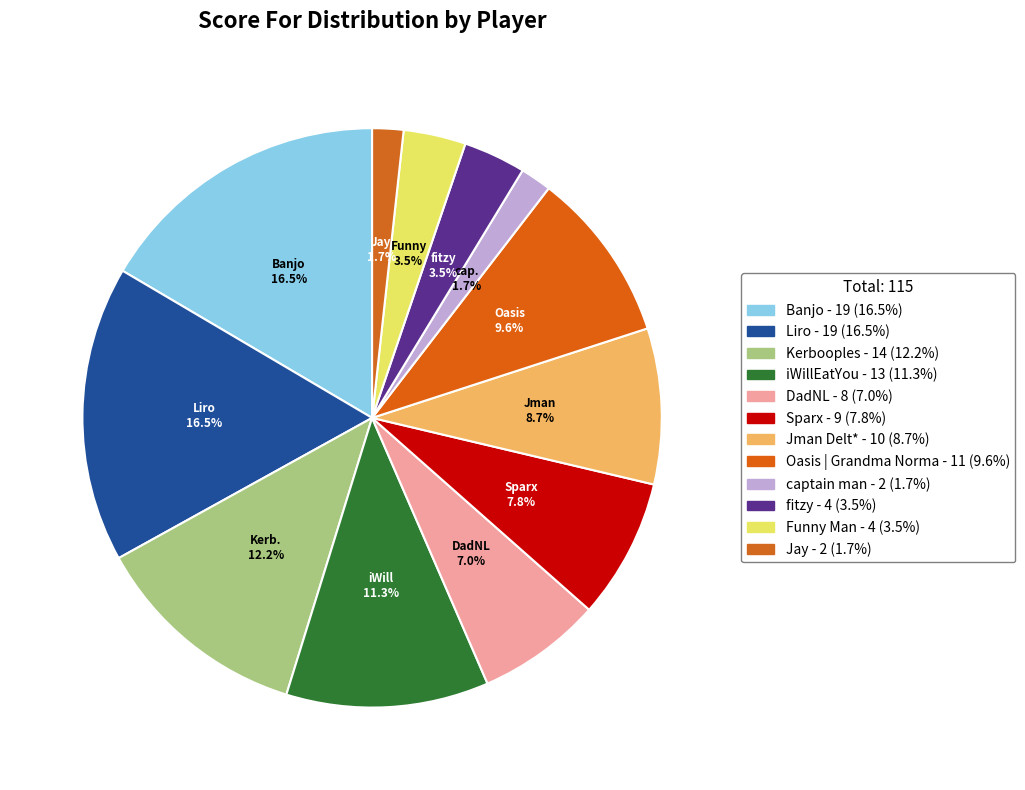

Which has a higher value, Oasis | Grandma Norma or Sparx?

Oasis | Grandma Norma